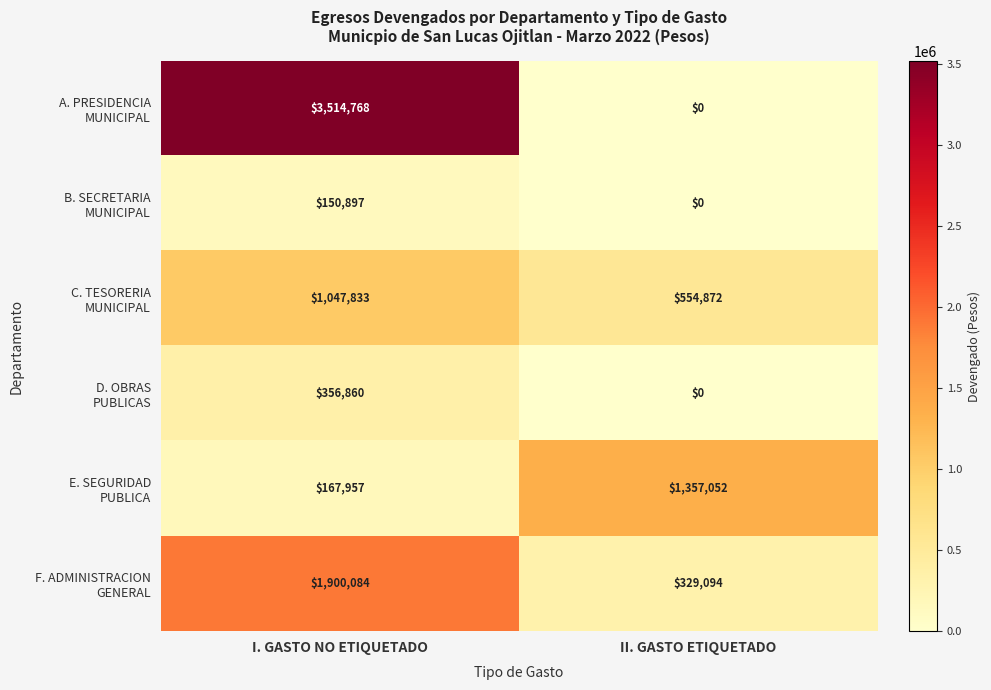

Which label corresponds to the largest value in the chart?

I. GASTO NO ETIQUETADO